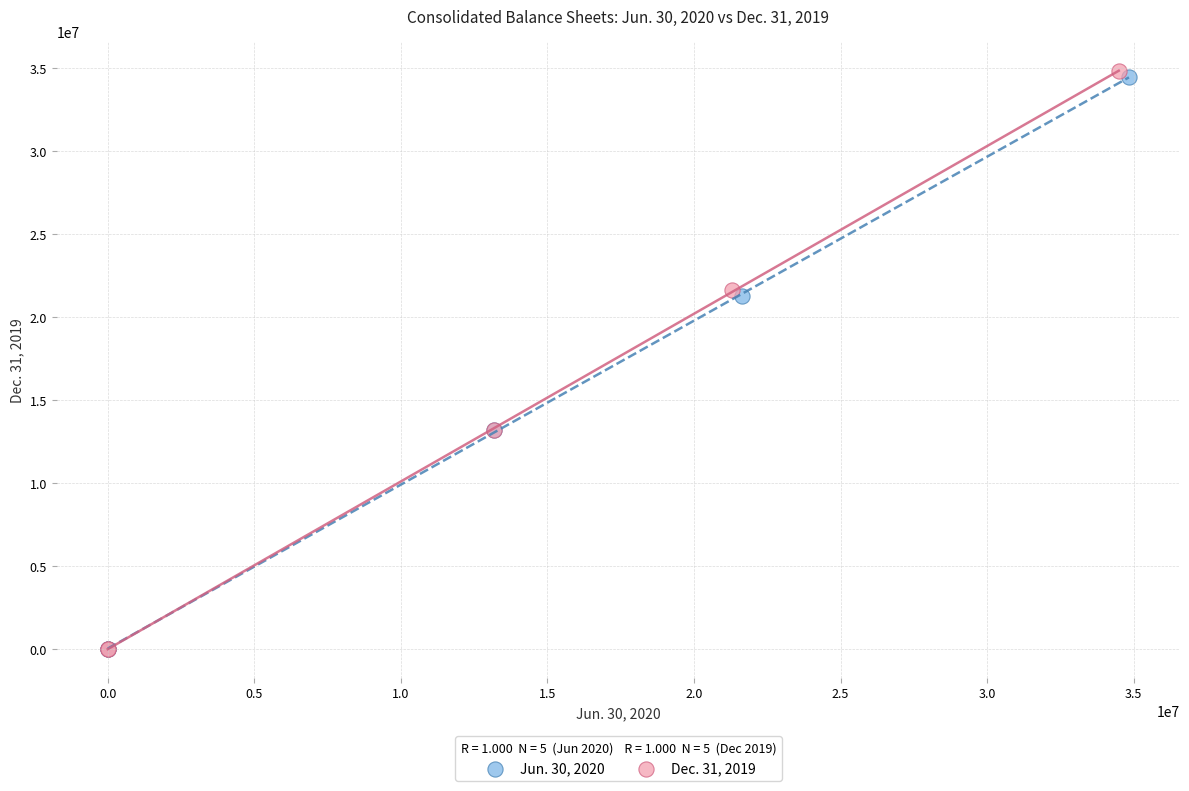

Which series has the largest Y range (max minus min)?

Dec. 31, 2019